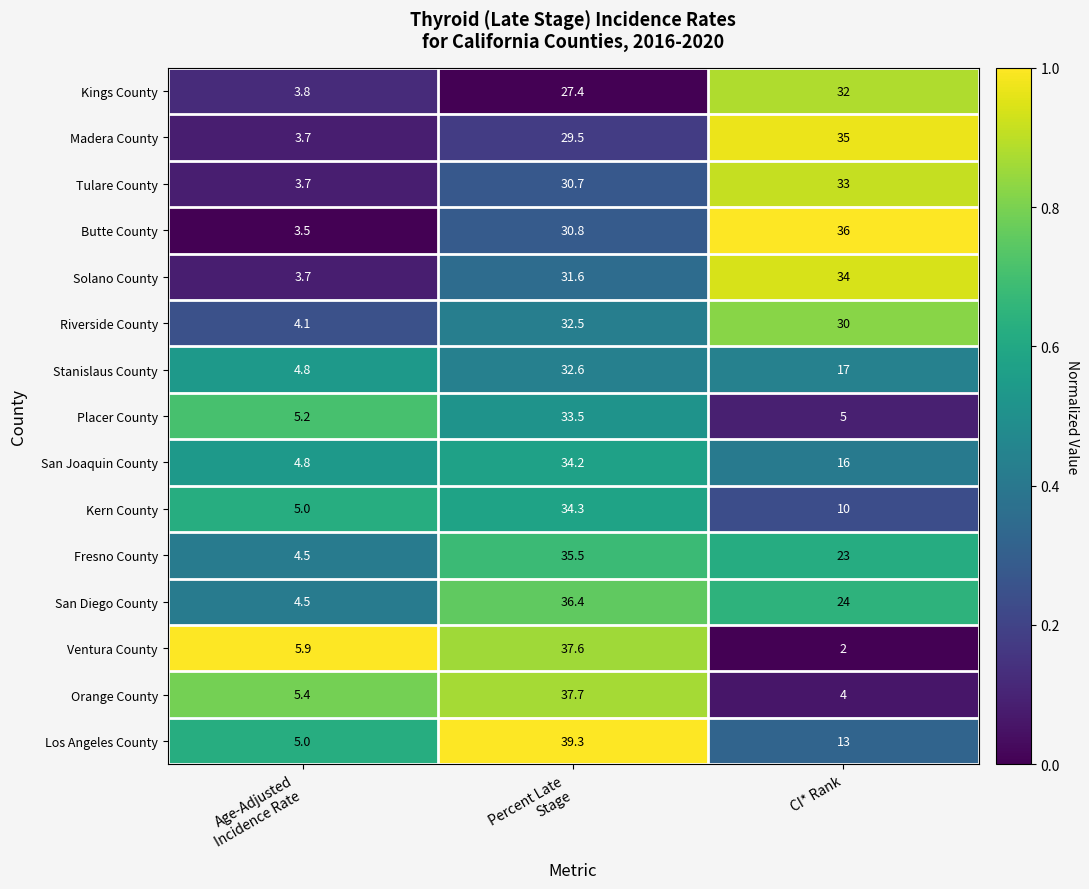

Which series has the largest total across all categories?

Butte County